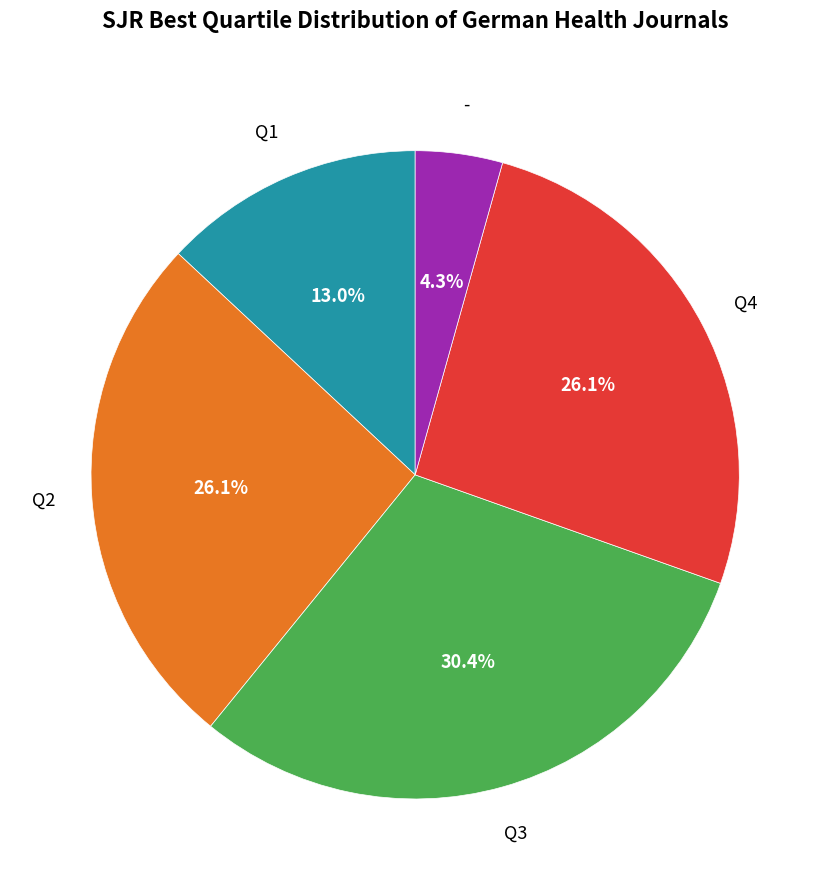

Is there a majority slice in this chart?

No